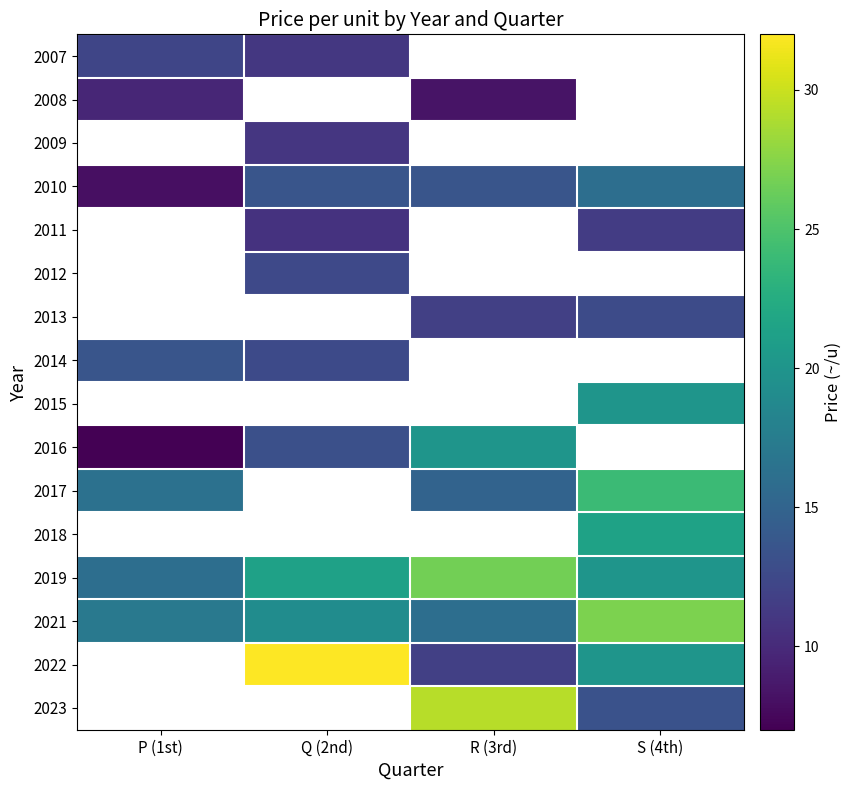

What is the minimum value for 2017?

15.0